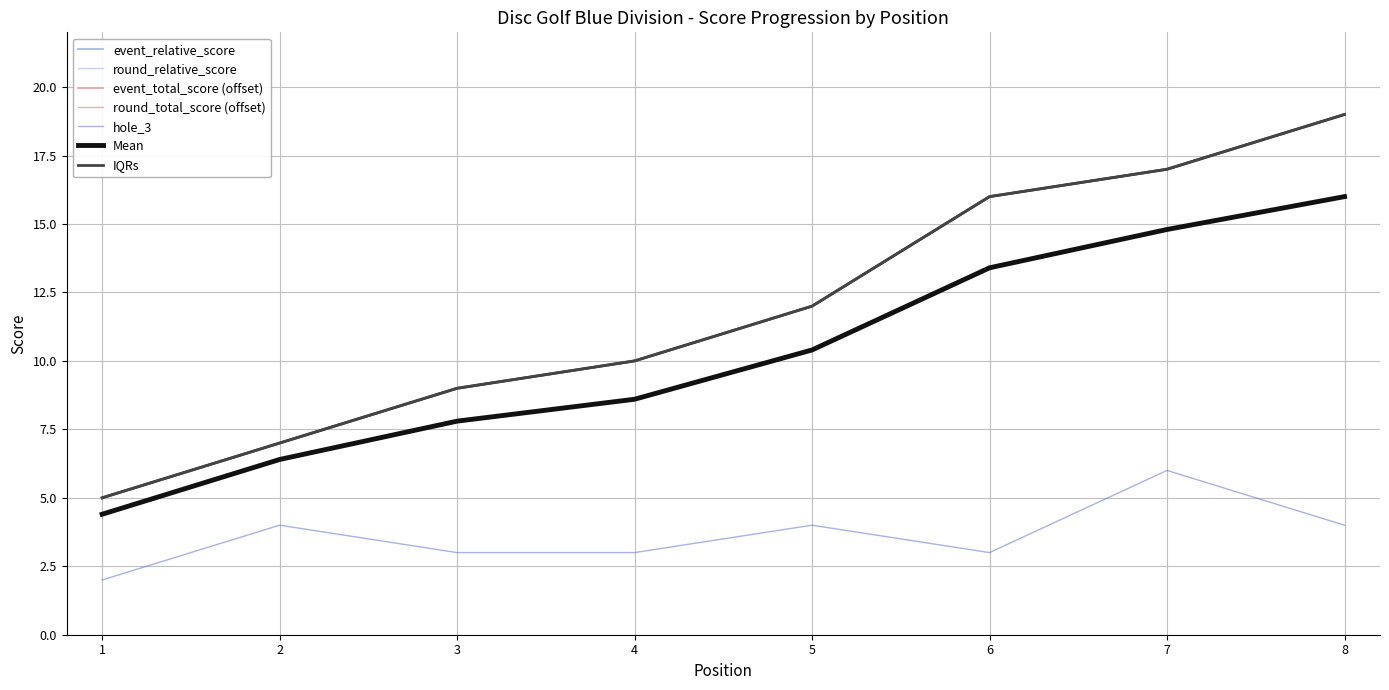

Which category has the lowest value across all series?

1